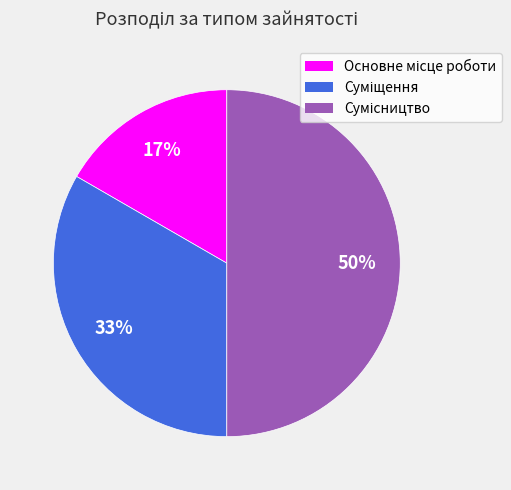

To the nearest percent, what is the average slice percentage?

33%